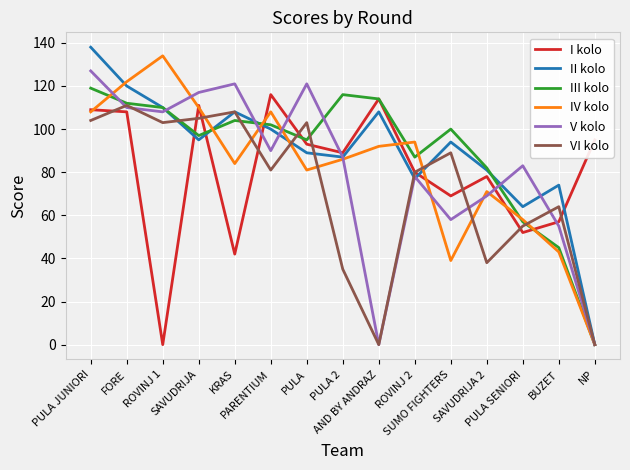

What is the greatest value displayed?

138